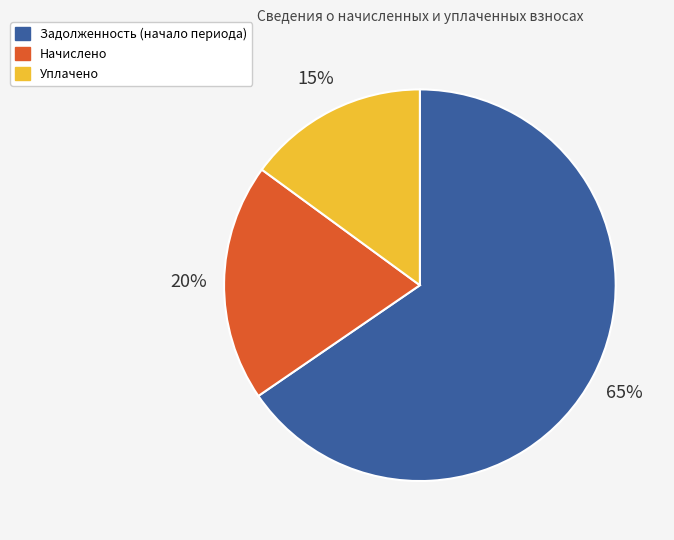

Between Уплачено and Задолженность (начало периода), which is larger?

Задолженность (начало периода)